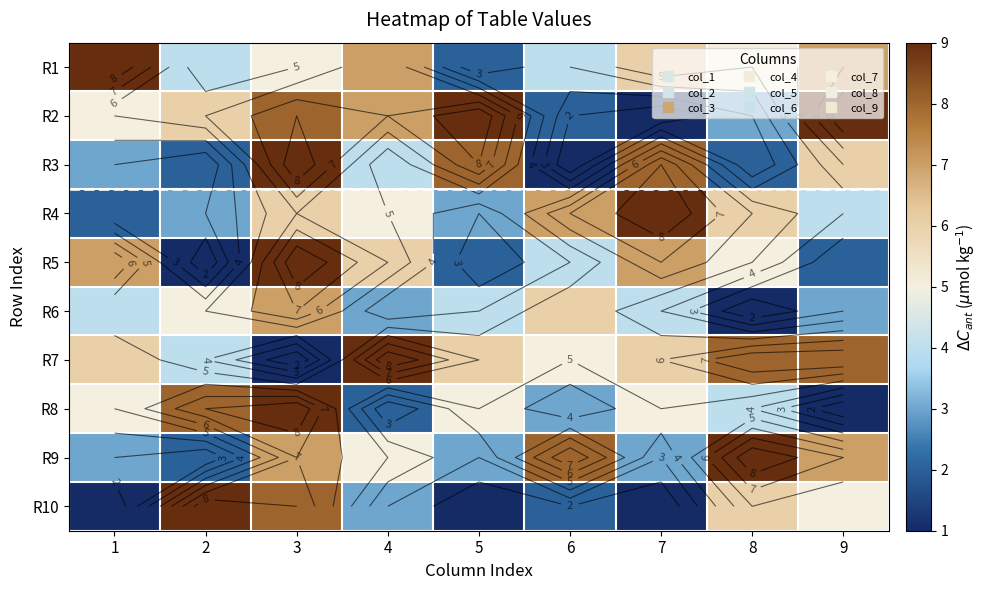

How many data points in R4 are less than 5?

4